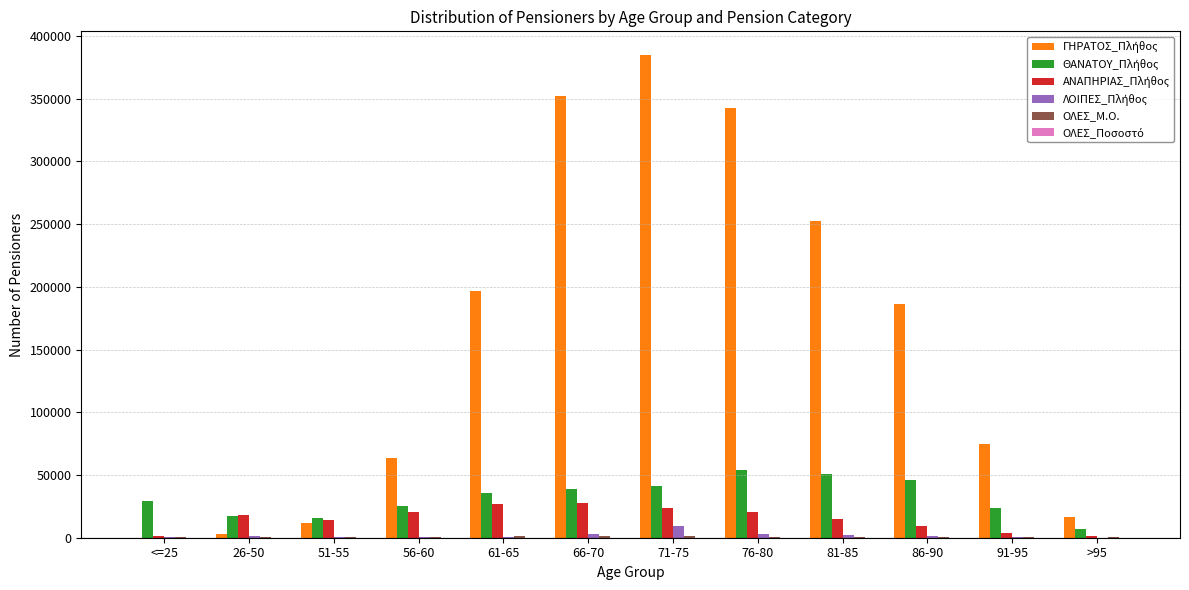

At which category does the chart reach its peak across all series?

71-75